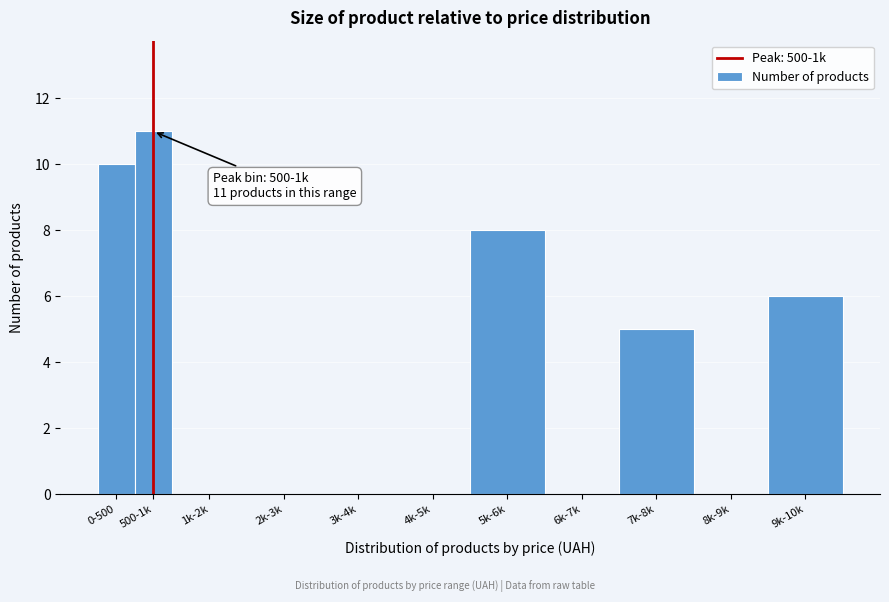

Reading right to left, extract all data points from this chart.

9k-10k=6	8k-9k=0	7k-8k=5	6k-7k=0	5k-6k=8	4k-5k=0	3k-4k=0	2k-3k=0	1k-2k=0	500-1k=11	0-500=10